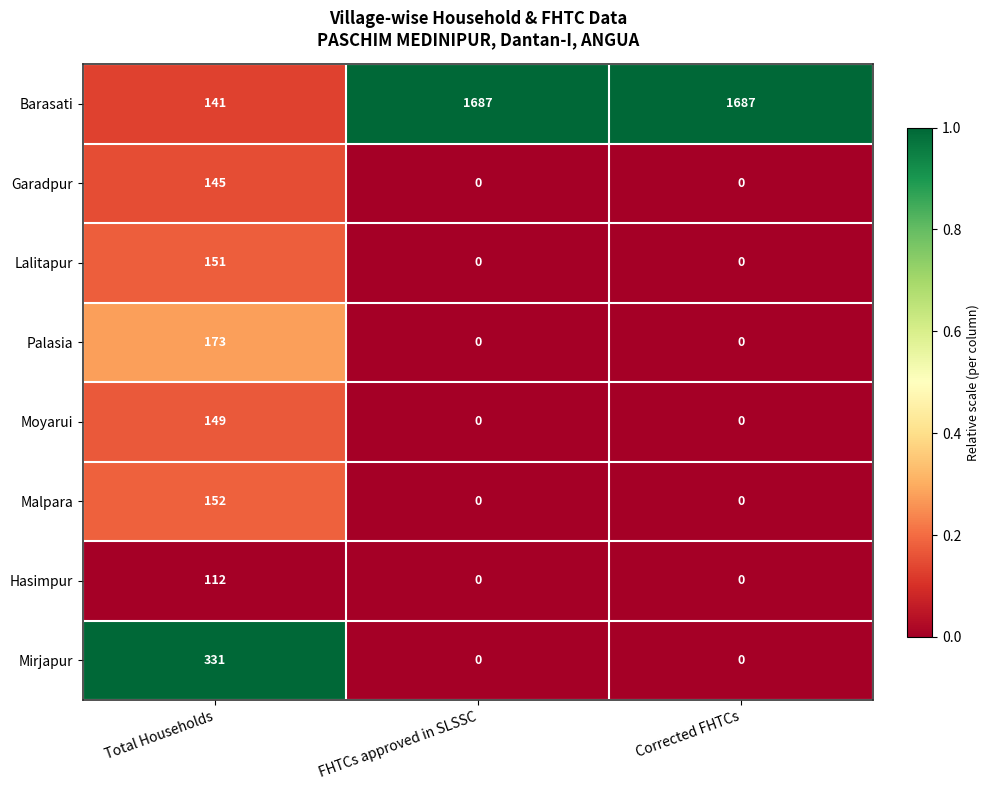

How many Mirjapur values are between 0 and 331?

3